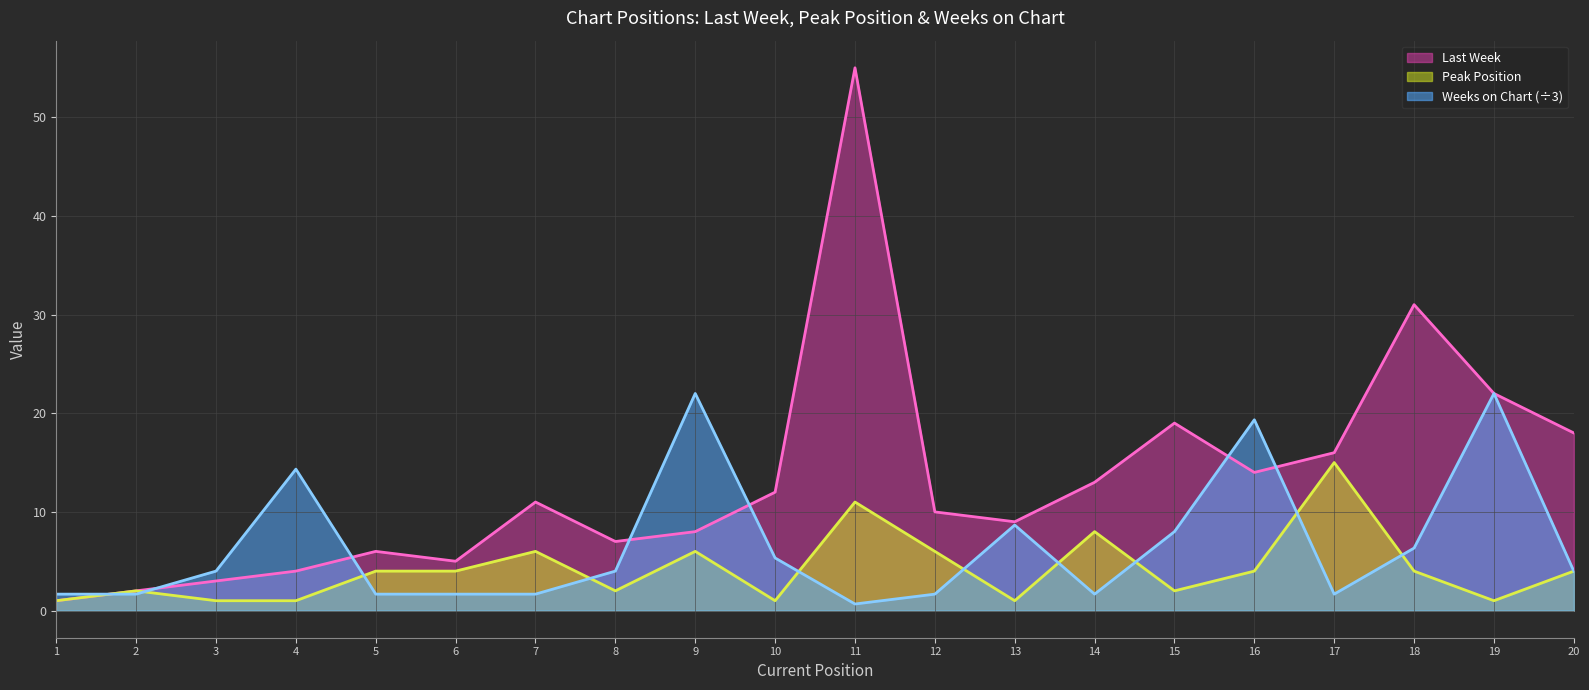

Reading left to right, what are all the values shown in this chart?

Last Week: 1.0	2.0	3.0	4.0	6.0	5.0	11.0	7.0	8.0	12.0	55.0	10.0	9.0	13.0	19.0	14.0	16.0	31.0	22.0	18.0
Peak Position: 1.0	2.0	1.0	1.0	4.0	4.0	6.0	2.0	6.0	1.0	11.0	6.0	1.0	8.0	2.0	4.0	15.0	4.0	1.0	4.0
Weeks on Chart: 1.7	1.7	4.0	14.3	1.7	1.7	1.7	4.0	22.0	5.3	0.7	1.7	8.7	1.7	8.0	19.3	1.7	6.3	22.0	4.0